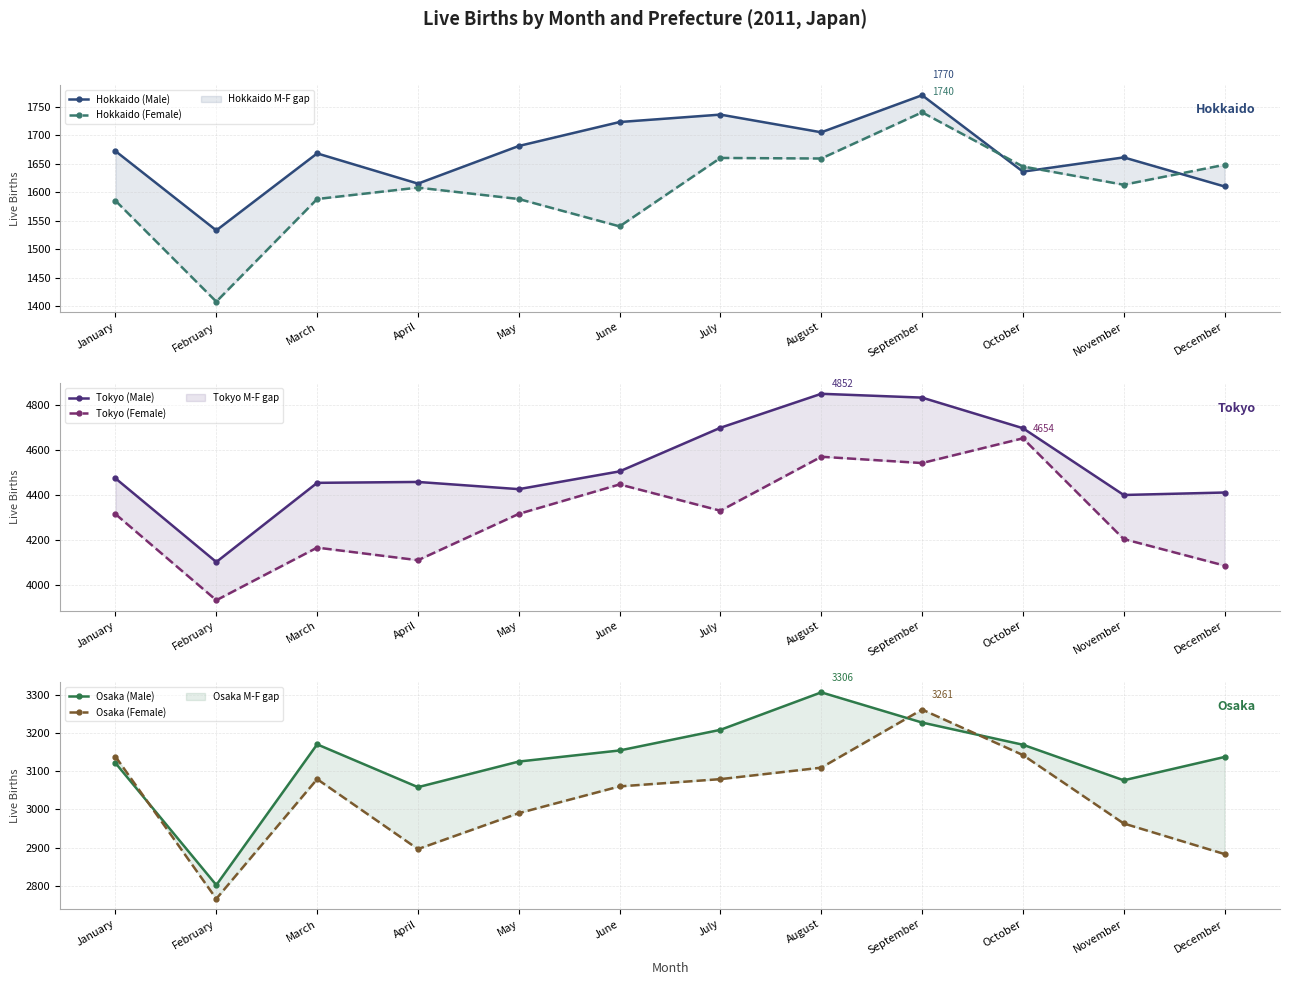

Reading right to left, transcribe all the data shown in this chart.

Hokkaido (Male): December=1610	November=1661	October=1636	September=1770	August=1705	July=1736	June=1723	May=1681	April=1615	March=1668	February=1533	January=1672
Hokkaido (Female): December=1648	November=1613	October=1645	September=1740	August=1659	July=1660	June=1540	May=1588	April=1608	March=1588	February=1408	January=1585
Tokyo (Male): December=4413	November=4402	October=4699	September=4835	August=4852	July=4701	June=4507	May=4428	April=4460	March=4456	February=4104	January=4476
Tokyo (Female): December=4088	November=4206	October=4654	September=4544	August=4572	July=4332	June=4449	May=4318	April=4112	March=4168	February=3934	January=4317
Osaka (Male): December=3137	November=3076	October=3169	September=3227	August=3306	July=3208	June=3154	May=3125	April=3058	March=3170	February=2802	January=3121
Osaka (Female): December=2883	November=2963	October=3142	September=3261	August=3109	July=3079	June=3060	May=2990	April=2896	March=3079	February=2766	January=3138